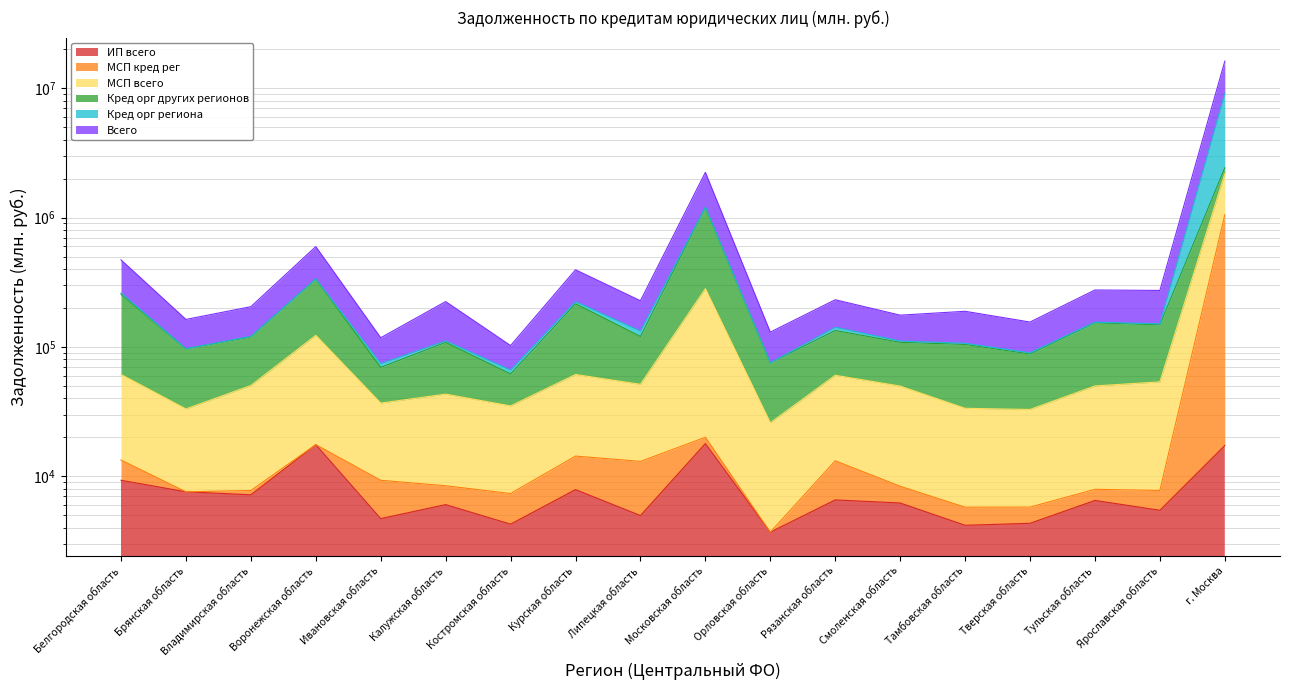

What is the label of the 5th point from the right?

Тамбовская область